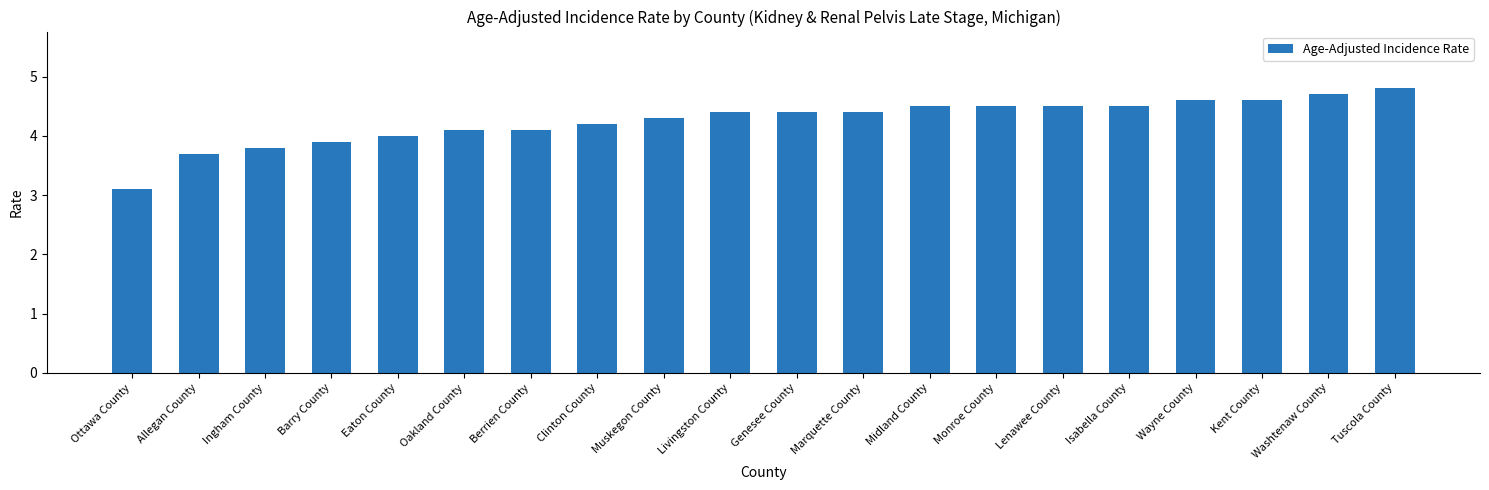

Which has a higher value, Midland County or Eaton County?

Midland County